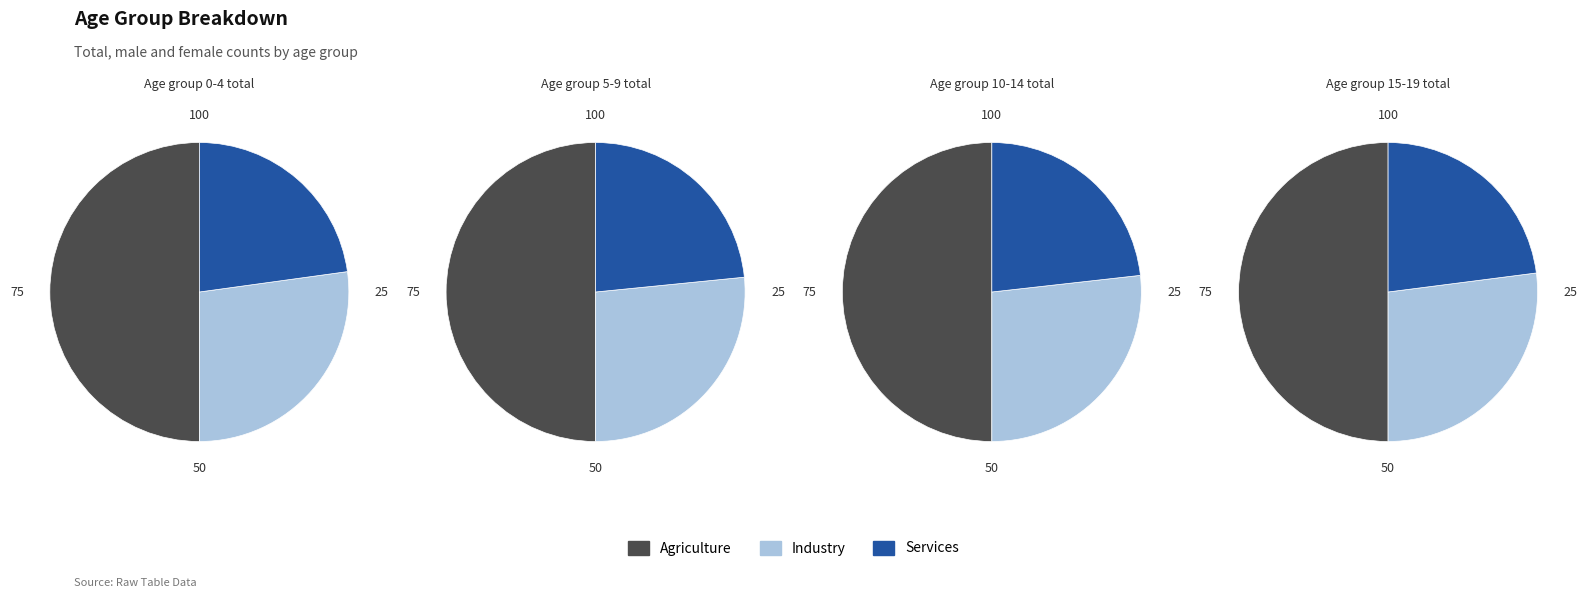

To the nearest percent, what portion does 5`9 represent?

21%